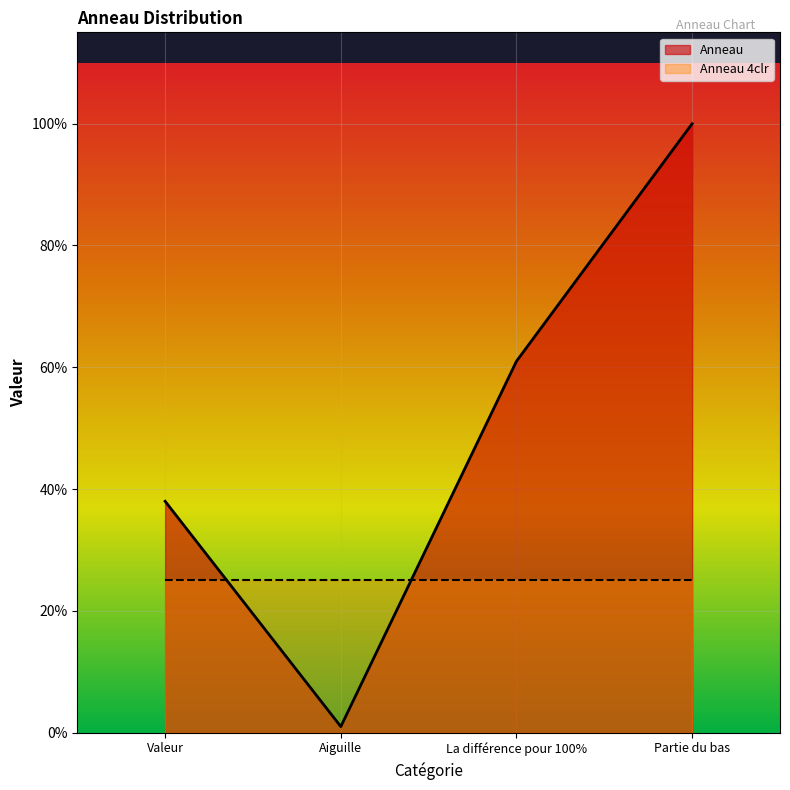

How many distinct data groups are displayed?

1